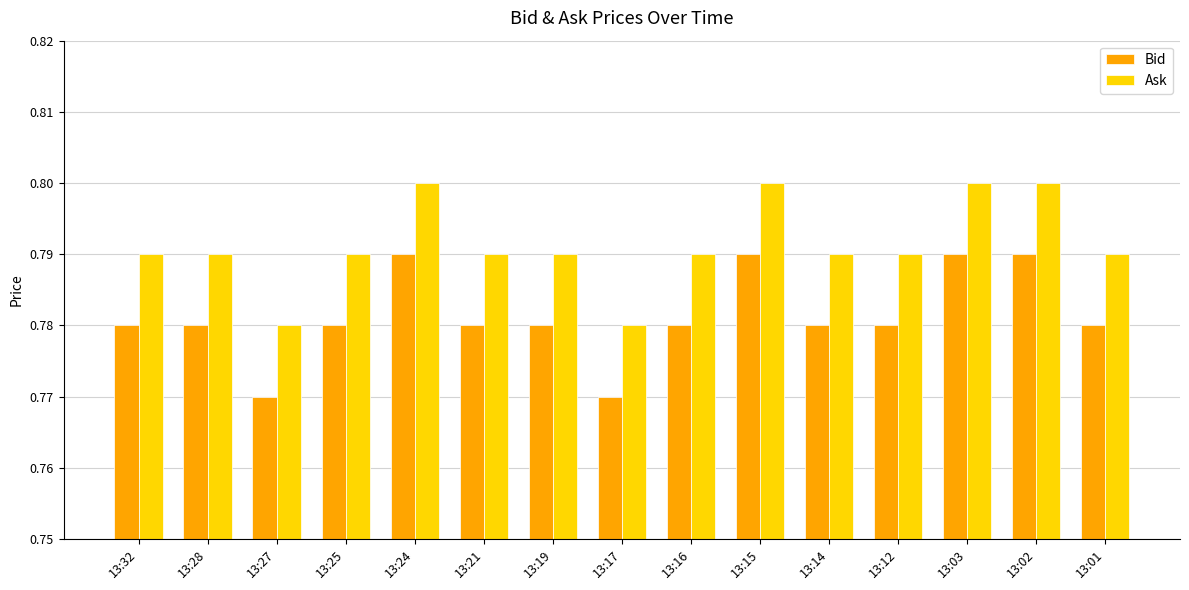

What is the sum of all Ask values?

11.9